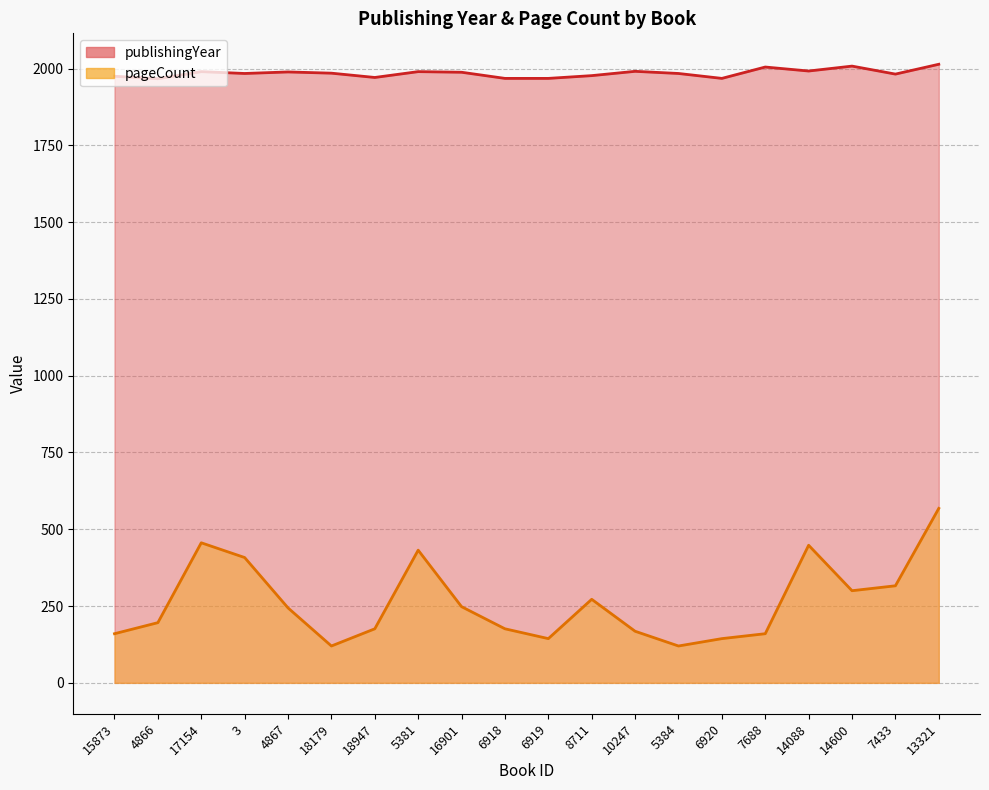

What is the lowest value of the publishingYear series?

1967